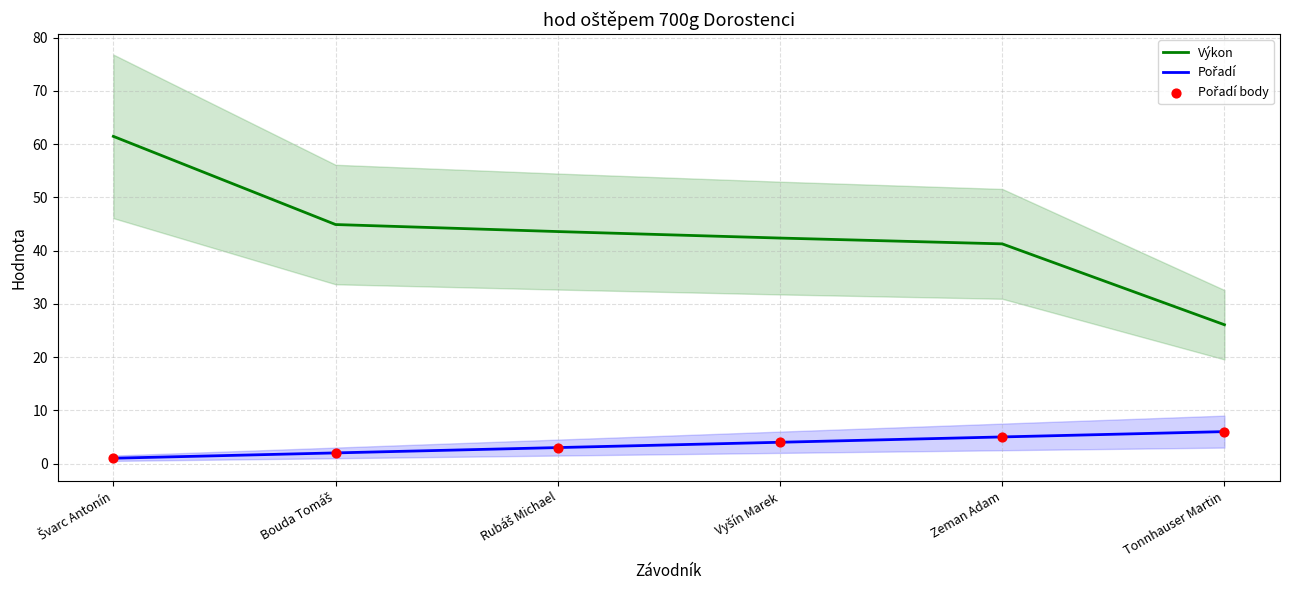

Is the value of Pořadí at Švarc Antonín greater than the value of Výkon at Švarc Antonín?

No